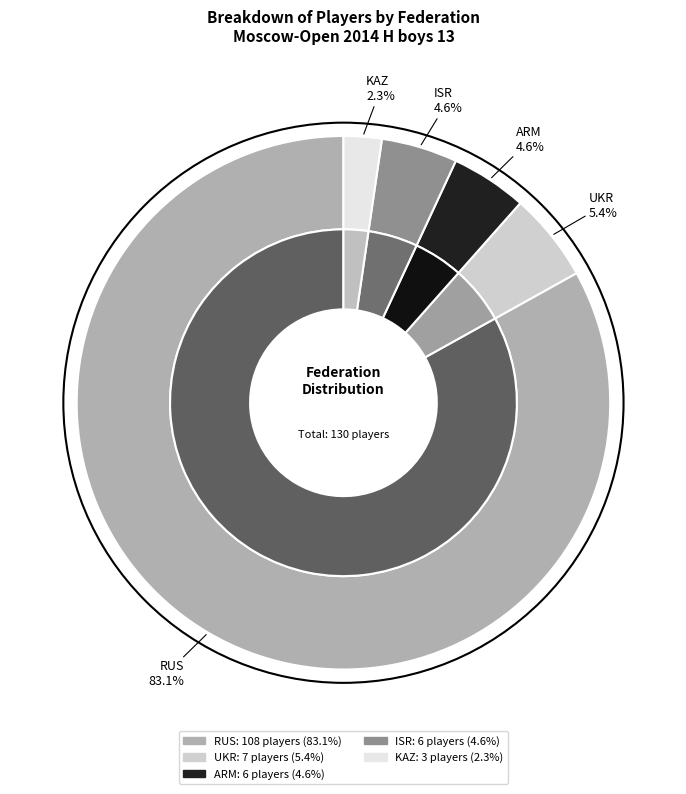

What is the largest slice in the pie chart?

RUS